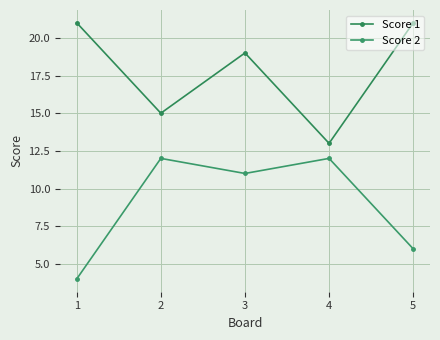

What are all the series names shown in the legend?

Score 1, Score 2